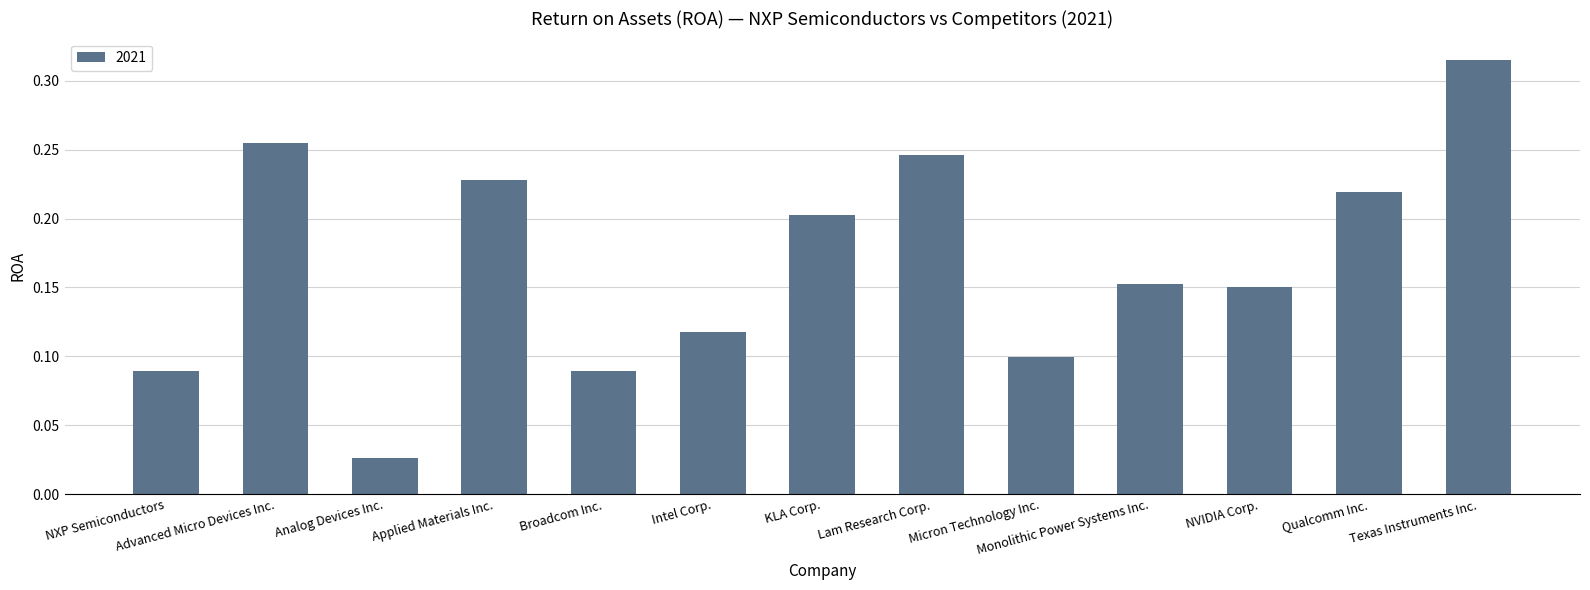

What position from the left is NVIDIA Corp.?

11